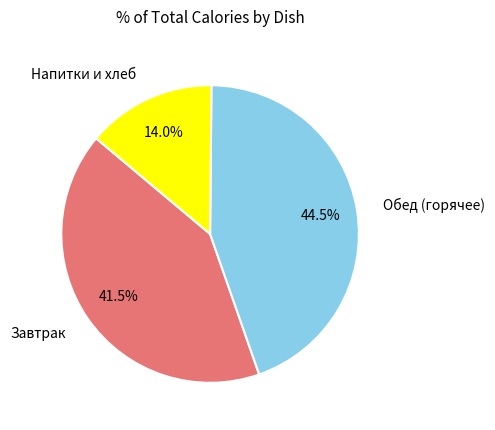

Rank the categories by value from highest to lowest.

Обед (горячее), Завтрак, Напитки и хлеб